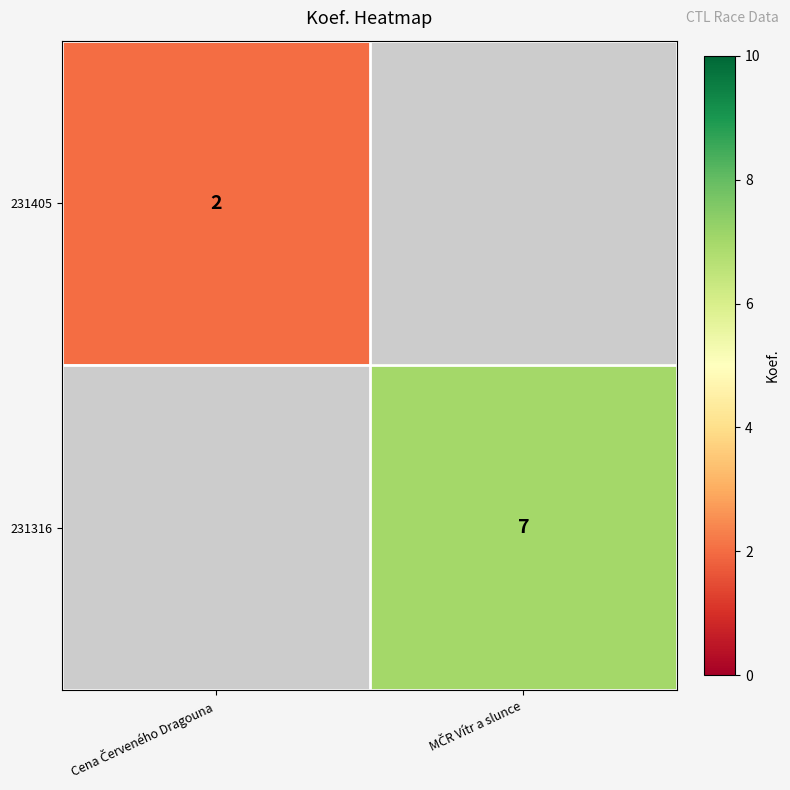

Which series has the largest range (max minus min)?

231405